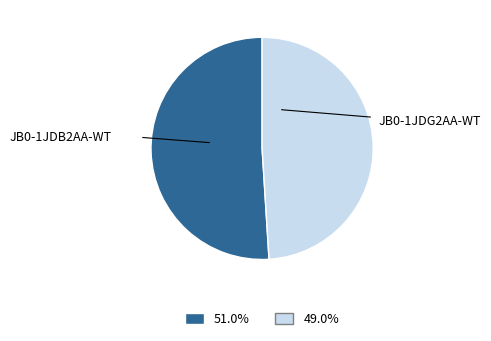

Between JB0-1JDB2AA-WT and JB0-1JDG2AA-WT, which is larger?

JB0-1JDB2AA-WT